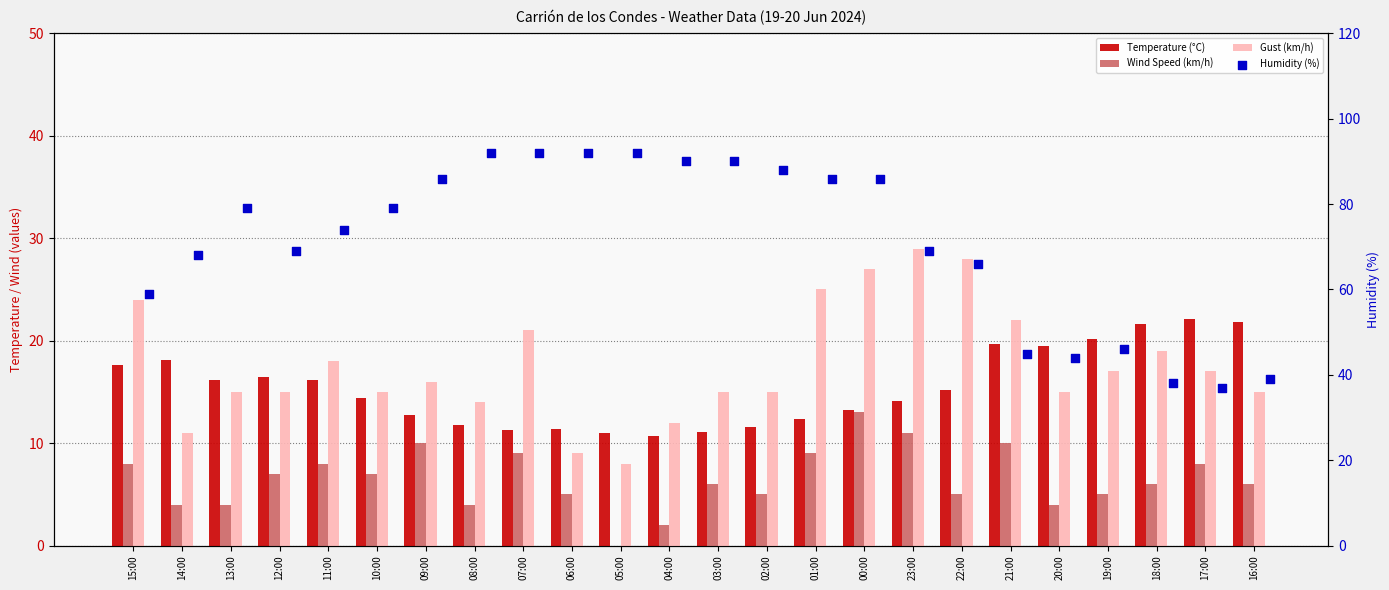

Which series reaches the minimum Y coordinate?

Wind Speed (km/h)